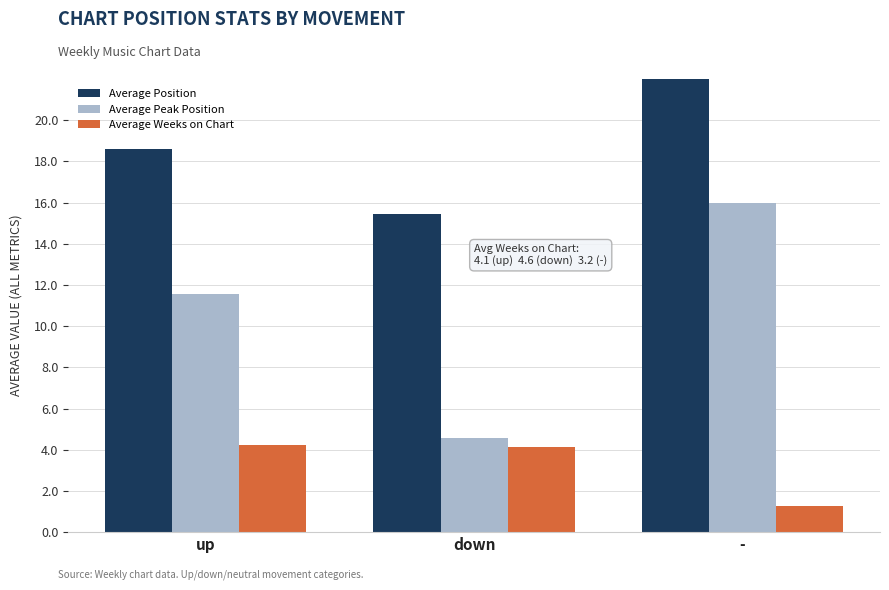

At which label does Average Peak Position reach its peak?

-